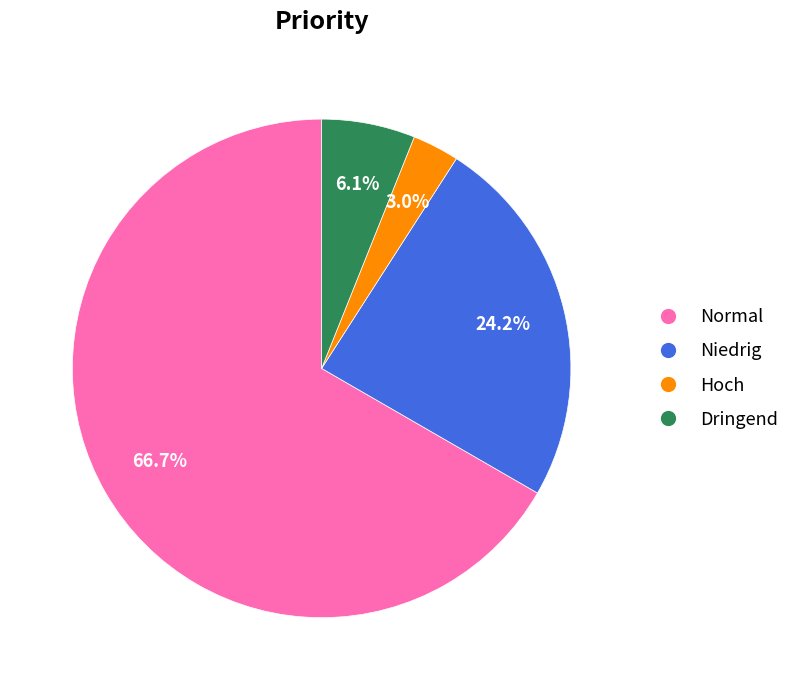

What percentage is the Hoch slice, to the nearest percent?

3%